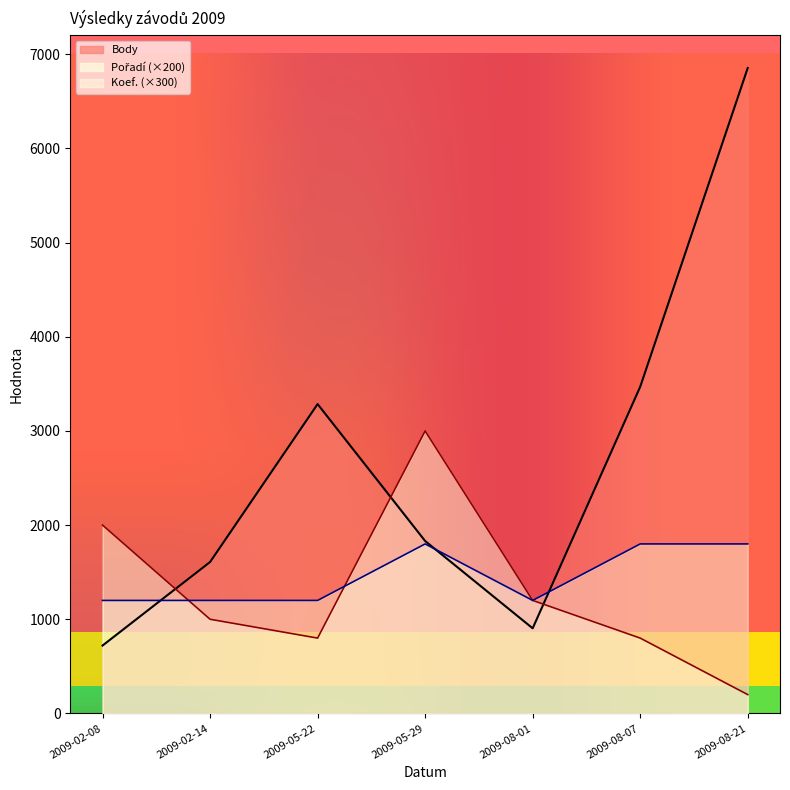

In Pořadí, how many points are higher than both neighbors (excluding endpoints)?

1